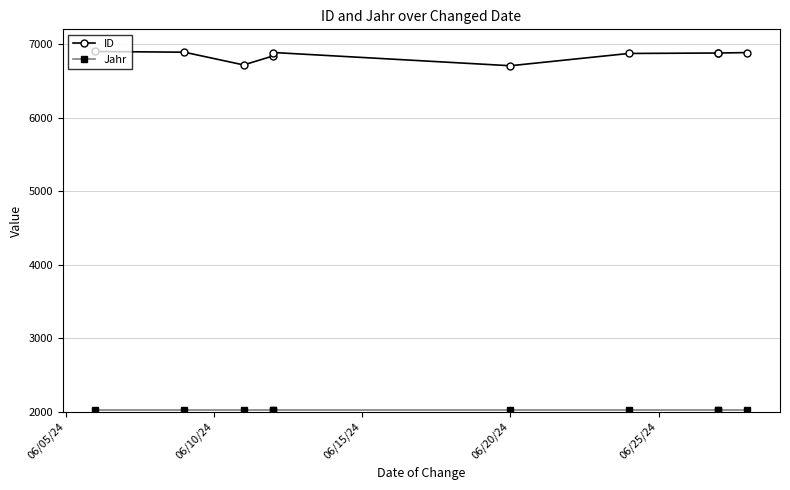

Rank the series by their maximum value, from highest to lowest.

ID, Jahr